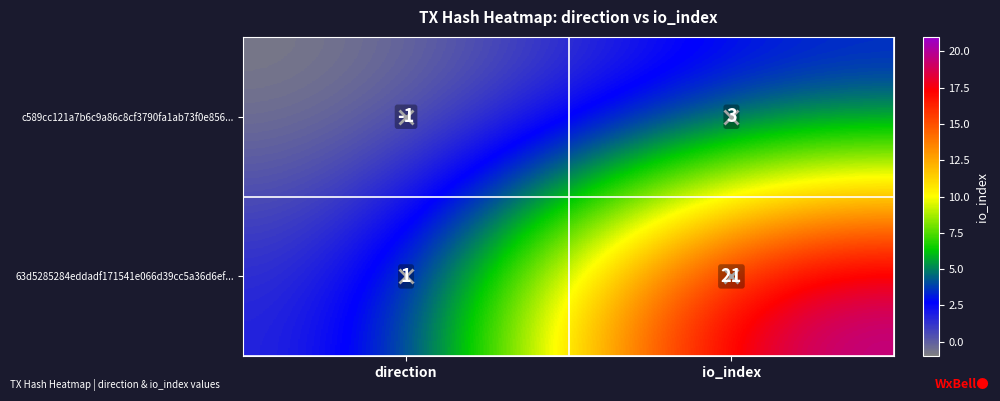

Rank the series by their average value, from lowest to highest.

c589cc121a7b6c9a86c8cf3790fa1ab73f0e856..., 63d5285284eddadf171541e066d39cc5a36d6ef...